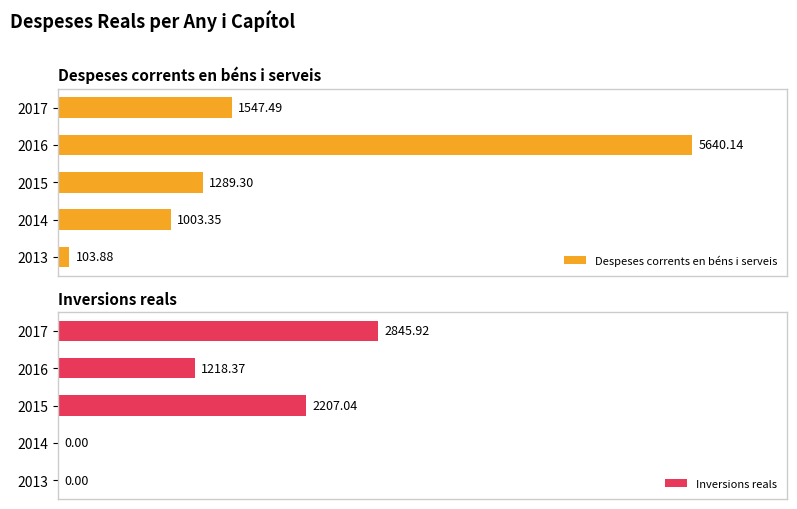

Rank the categories by Despeses corrents en béns i serveis value from lowest to highest.

2013, 2014, 2015, 2017, 2016